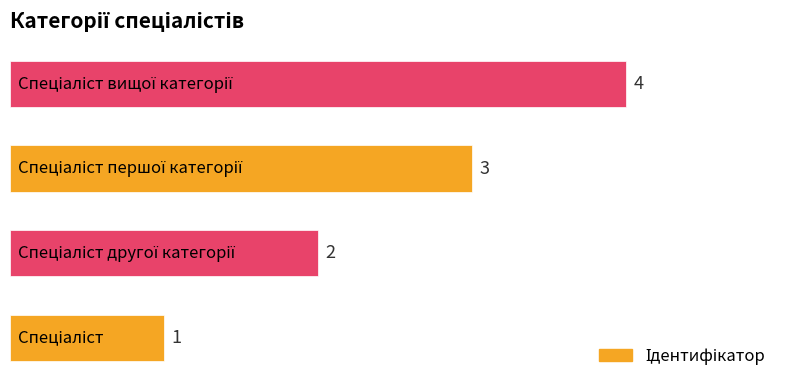

Count the values in the range 2 to 4.

3